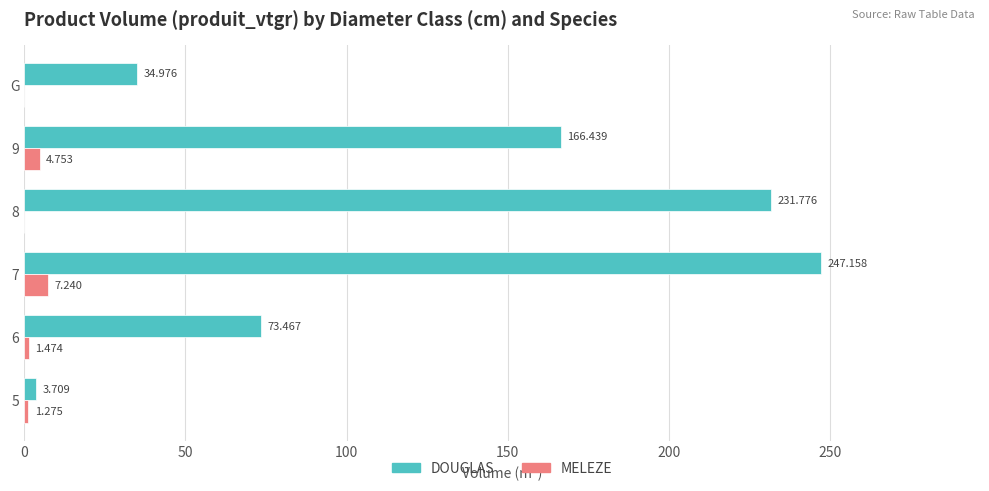

Which series changed the most between 6 and 9?

DOUGLAS